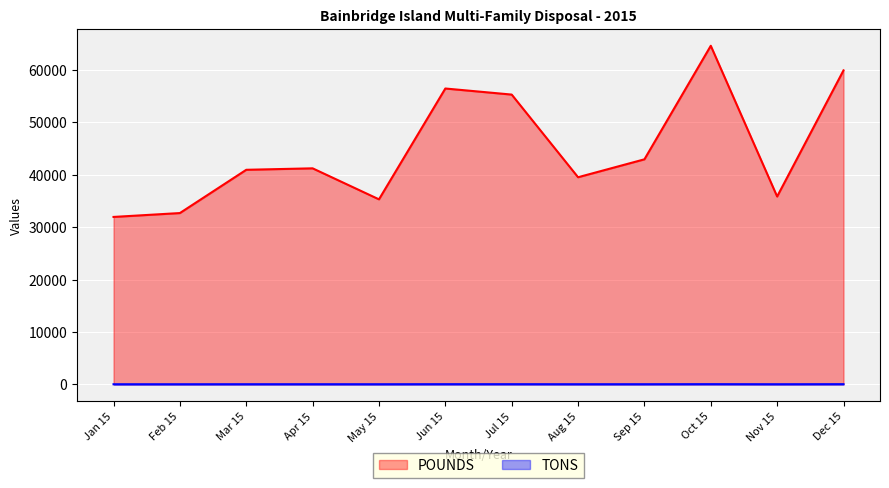

What is the spread (max minus min) of values at Feb 15?

32683.7